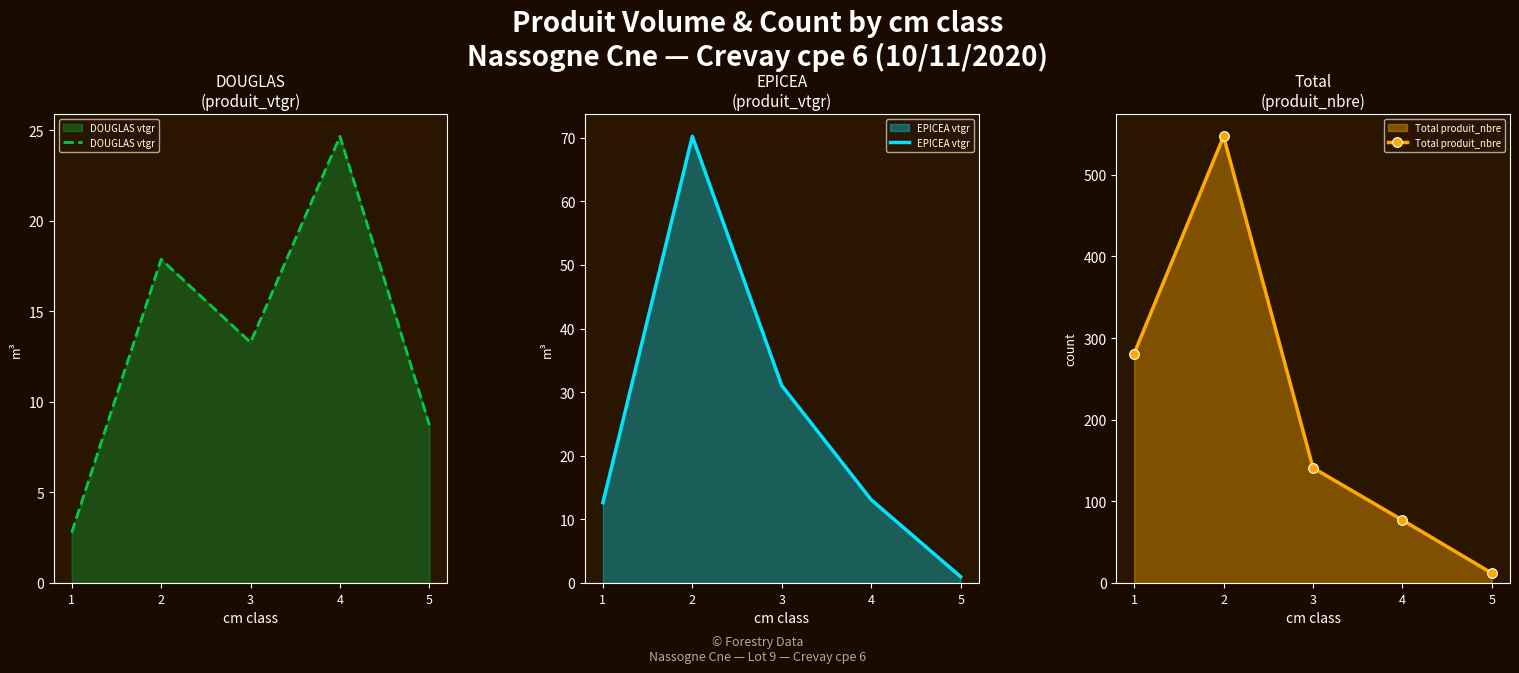

True or false: EPICEA vtgr has a value of 13.1 at 4.

True